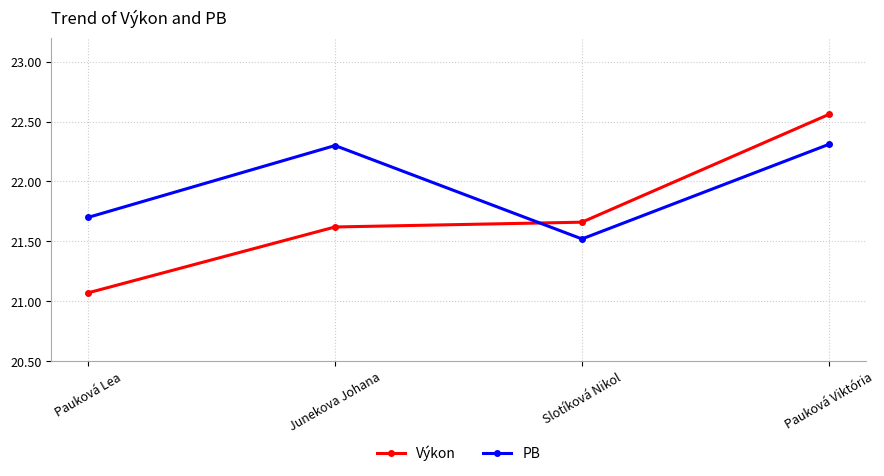

Where is PB nearest to the value 21?

Slotíková Nikol